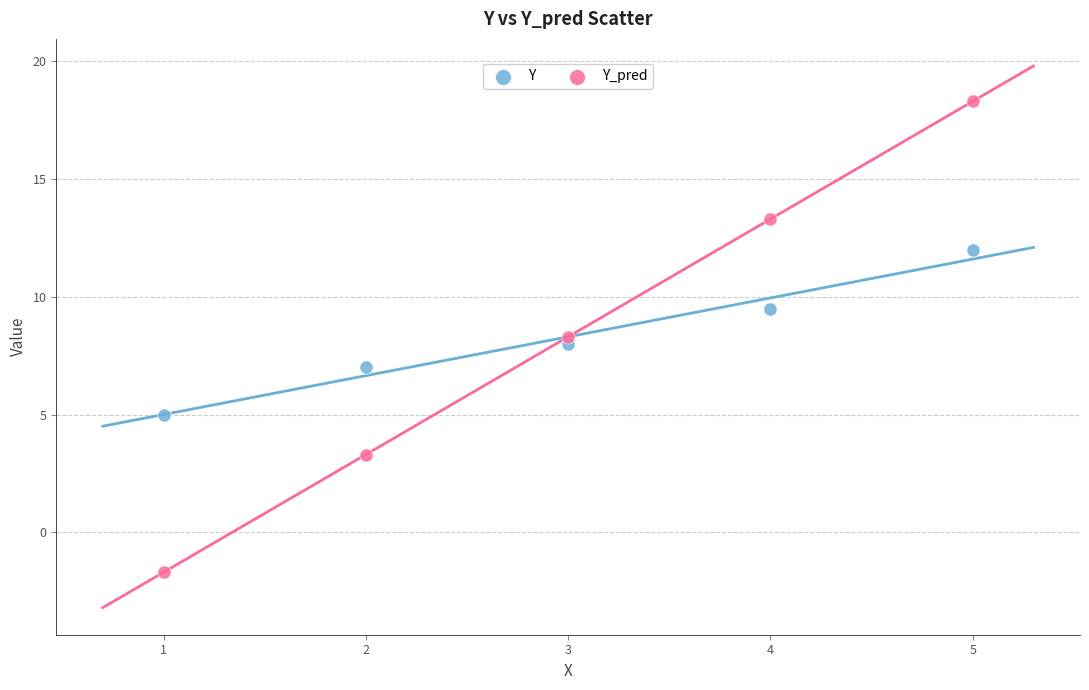

Which series reaches the maximum Y coordinate?

Y_pred